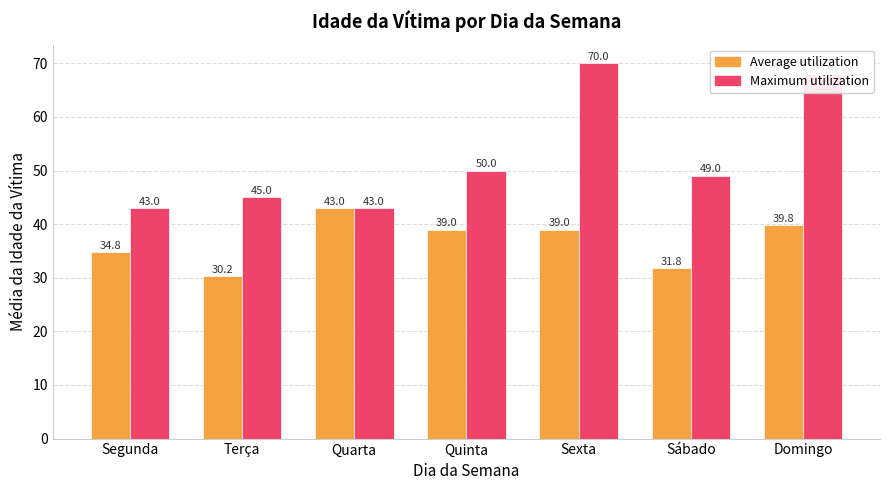

How many distinct data groups are displayed?

2